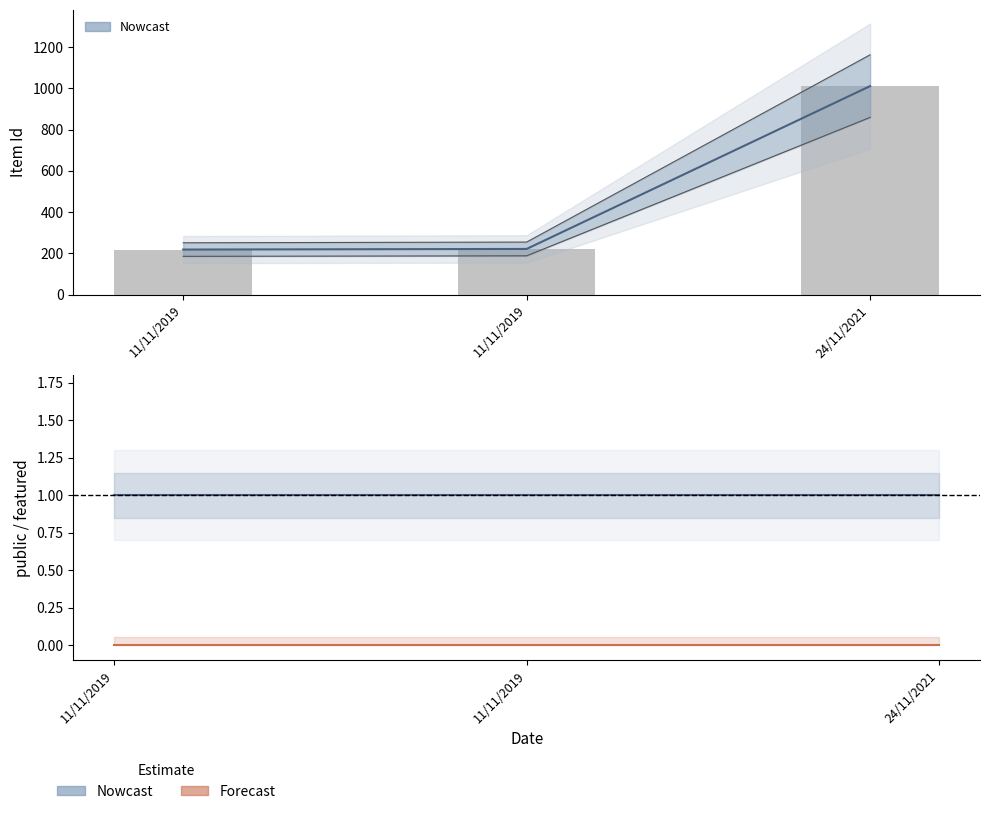

What is the label of the 3rd bar from the right?

11/11/2019